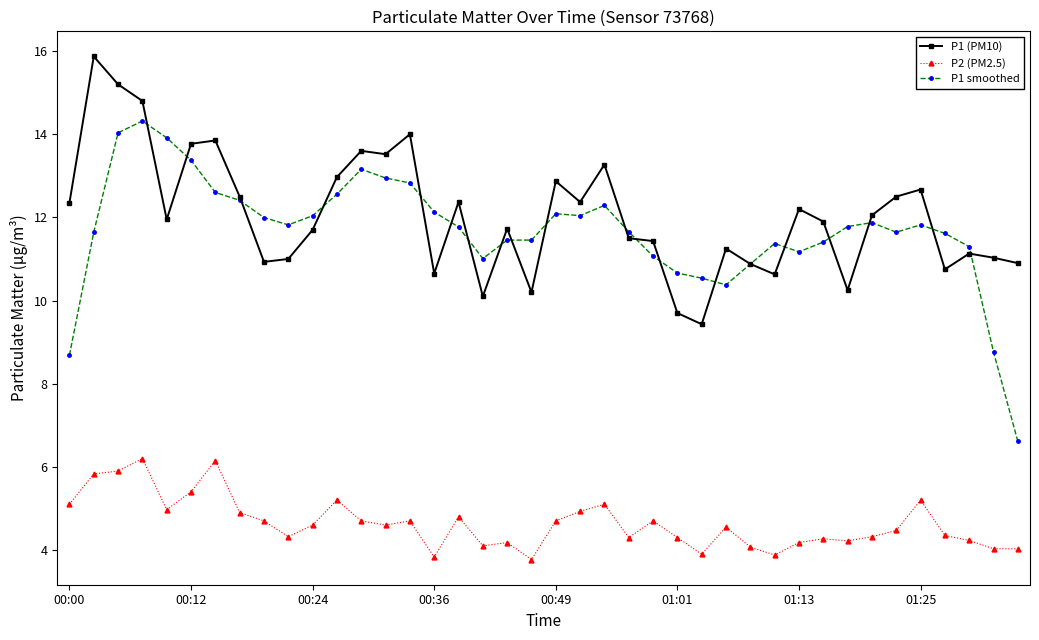

True or false: P2 (PM2.5) has more than 2 interior local peaks.

True